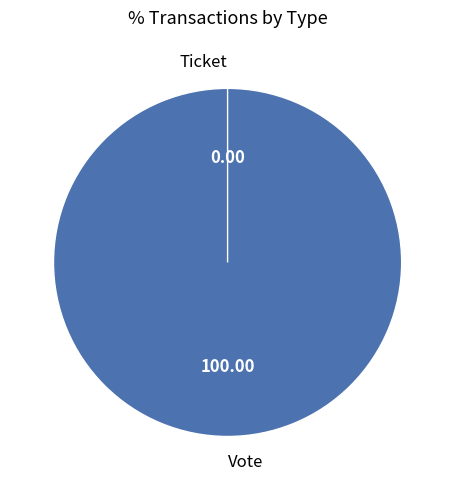

Which slice is the largest?

Vote